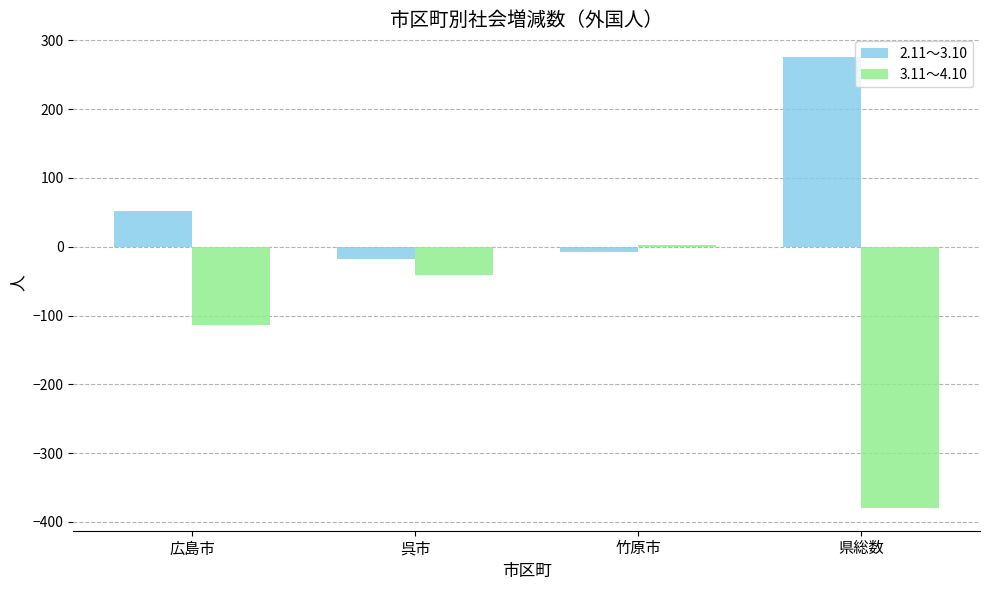

What is the label of the 3rd bar from the left?

竹原市